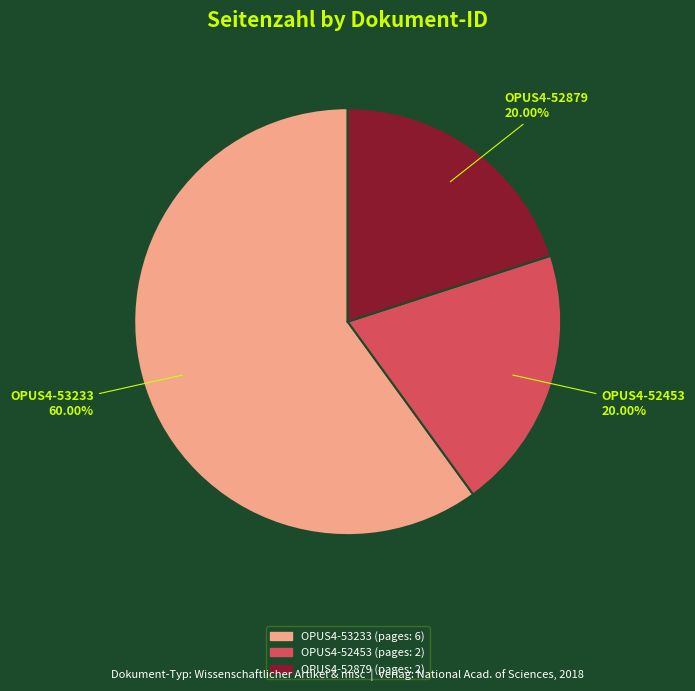

Count the number of slices in the pie.

3